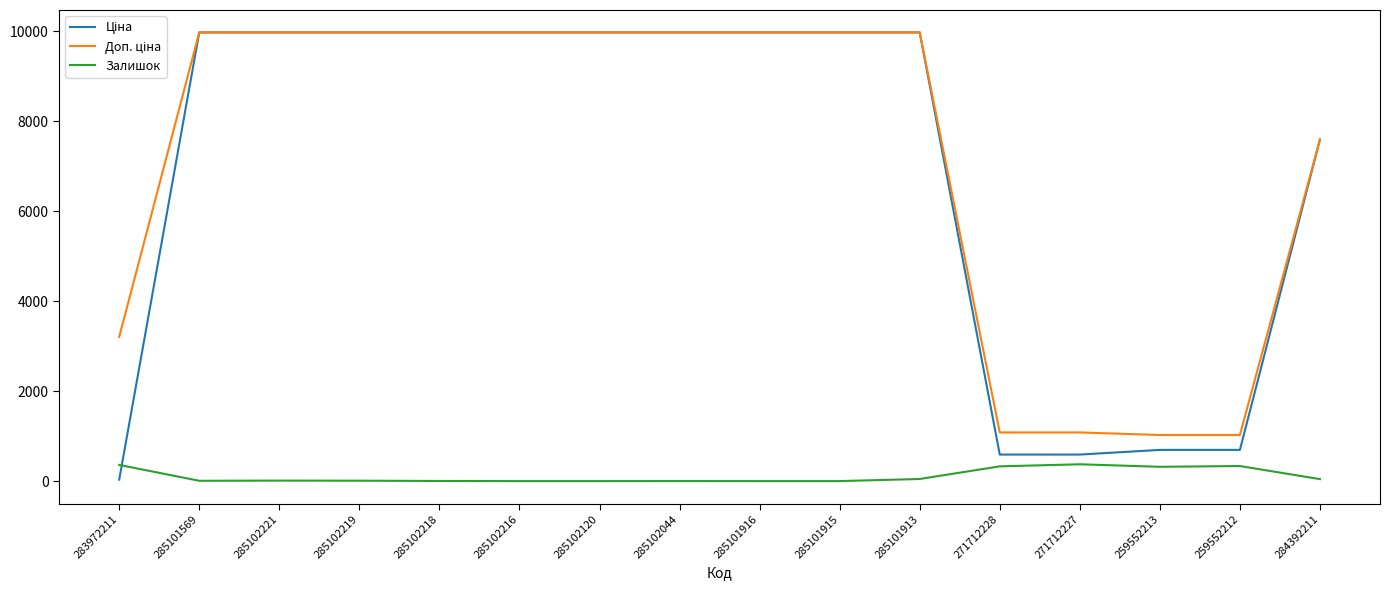

What is the difference between the highest and lowest values at 271712227?

707.7